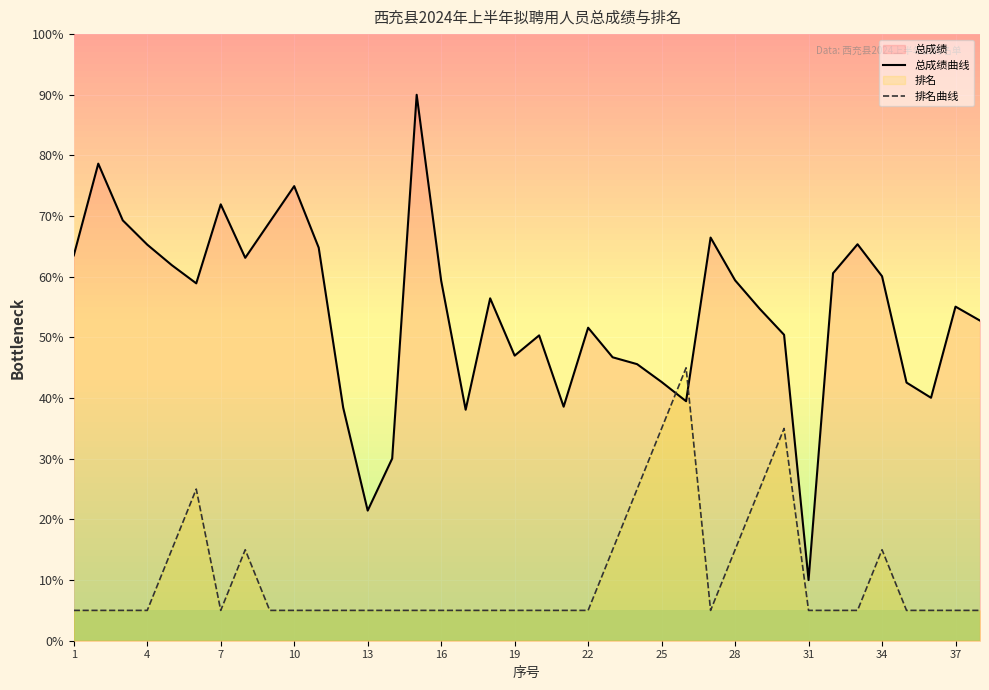

Which series has the largest total across all categories?

总成绩曲线